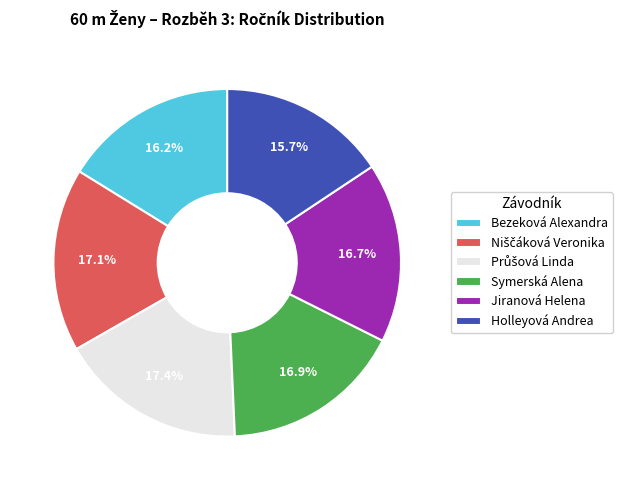

The Jiranová Helena slice represents 17% of the pie. True or false?

True